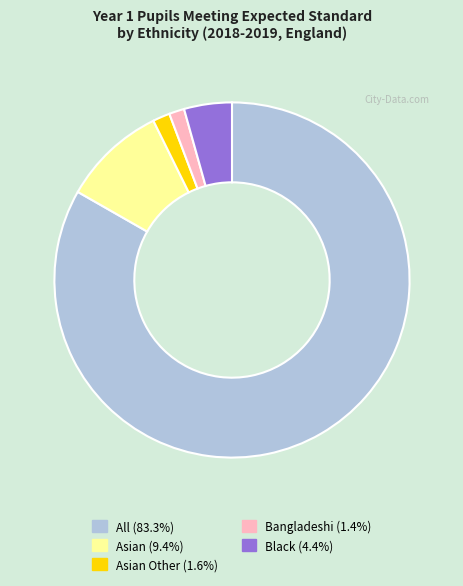

Is there a majority slice in this chart?

Yes